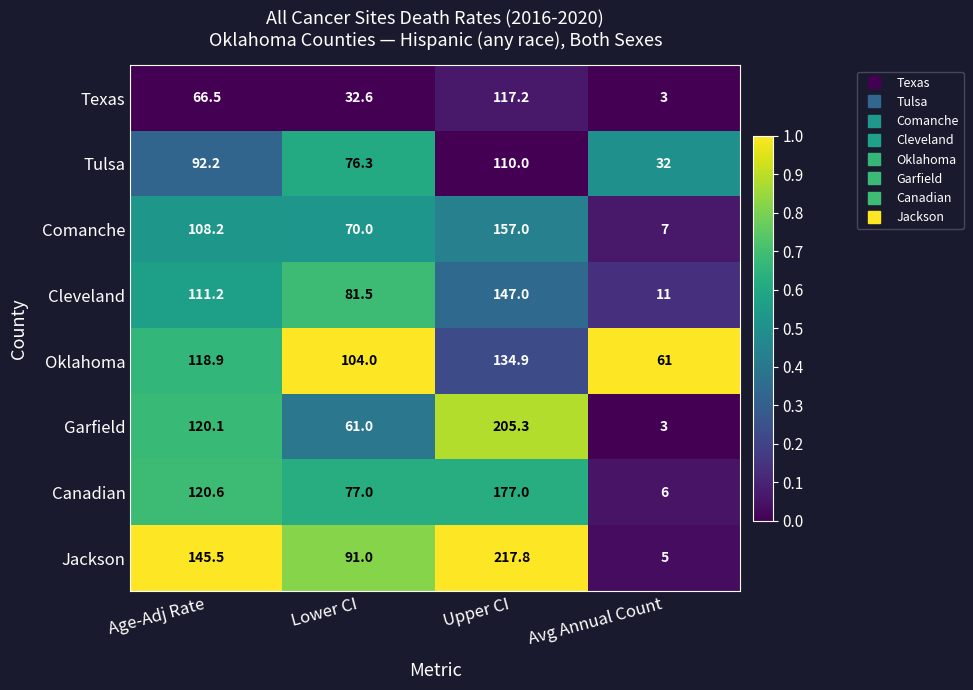

Where does the Texas series first go above 66?

Age-Adj Rate